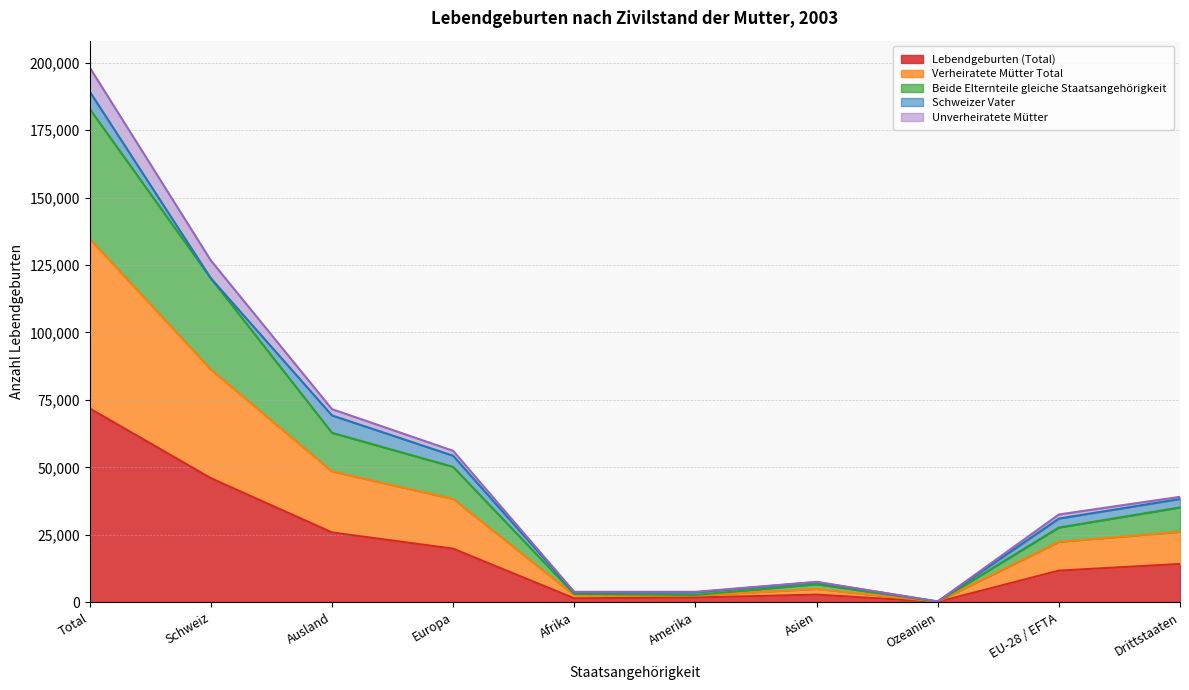

Is the value of Verheiratete Mütter Total at Drittstaaten greater than the value of Lebendgeburten (Total) at Schweiz?

No